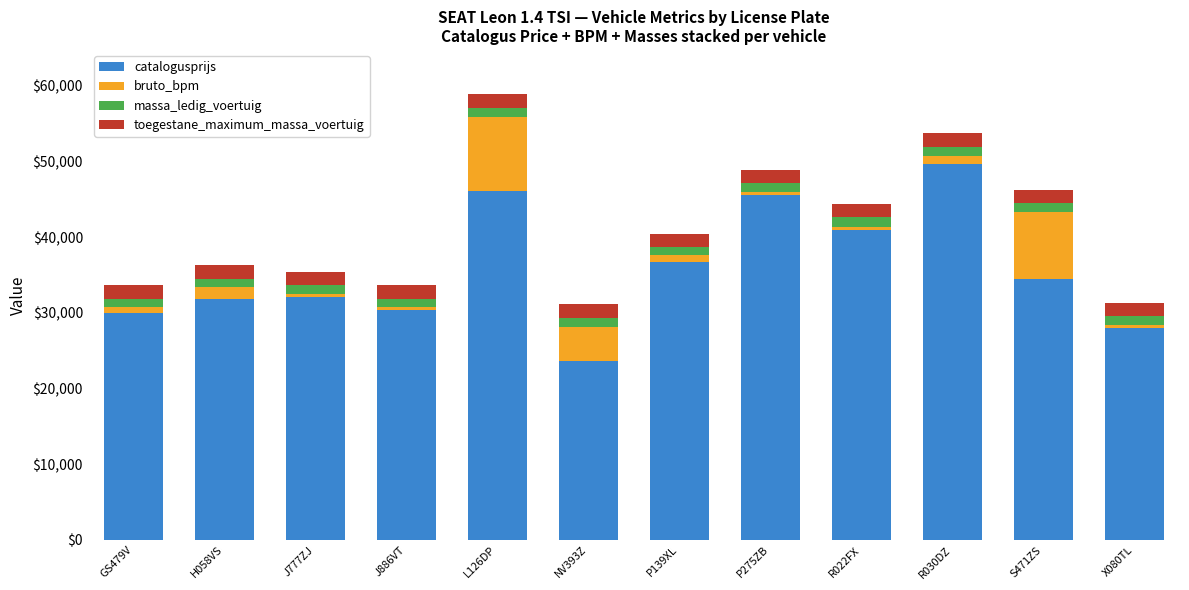

What is the highest value of the catalogusprijs series?

49683